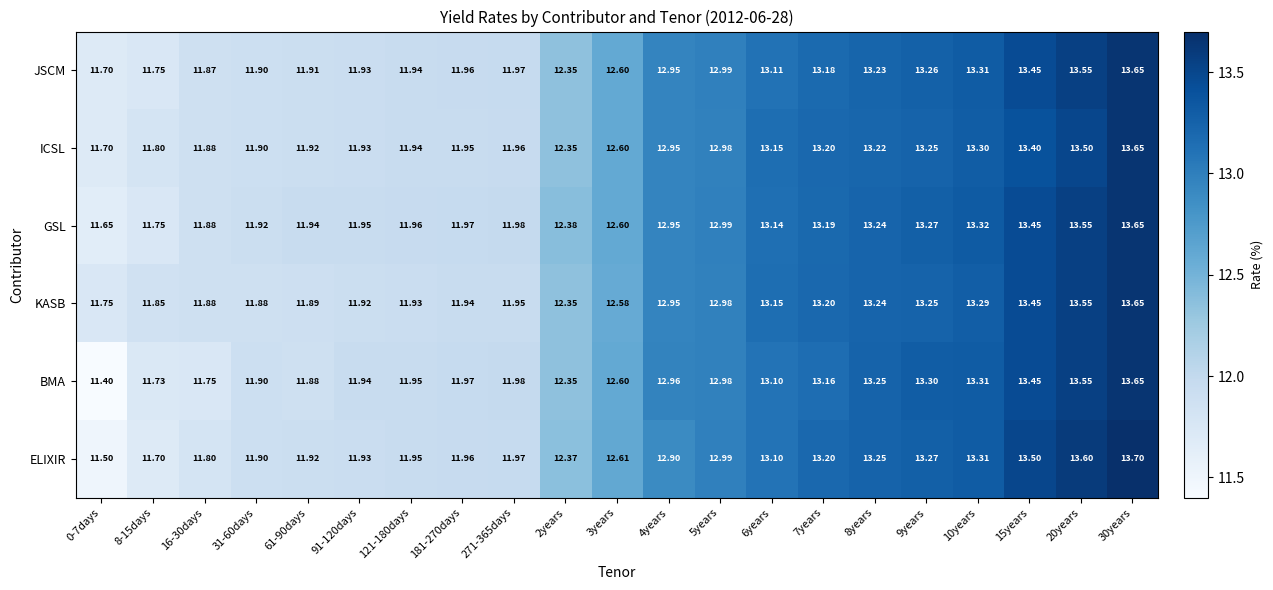

Which series has the largest range (max minus min)?

BMA